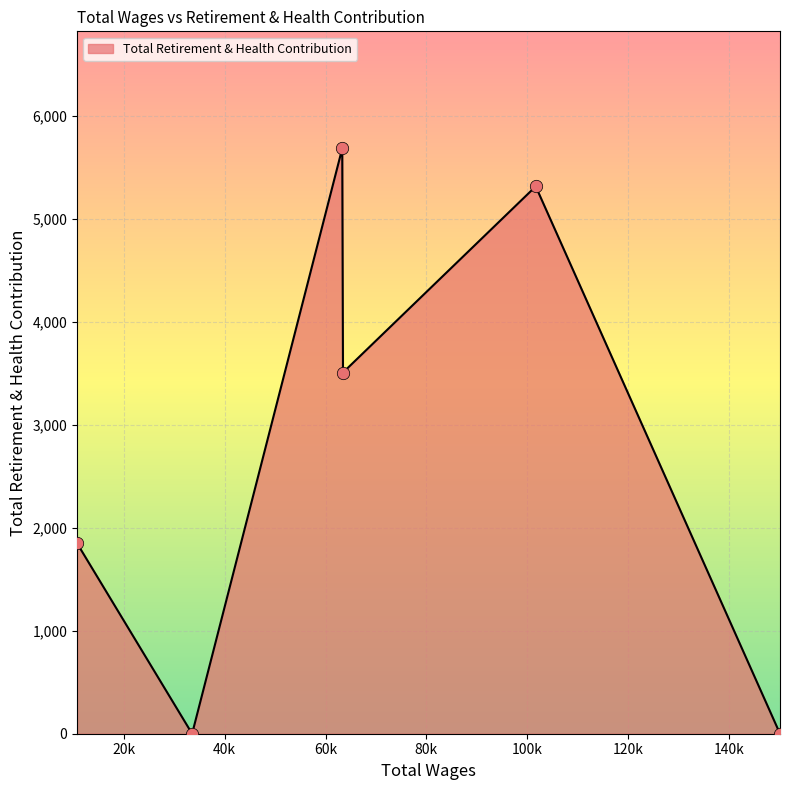

What is the difference between the maximum and minimum values?

5685